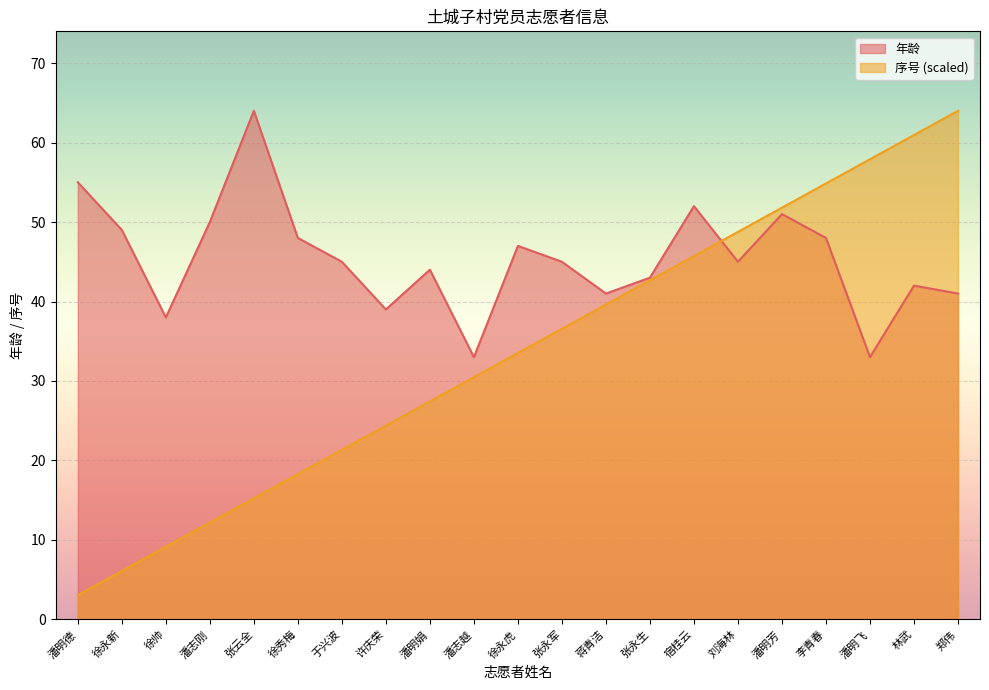

True or false: 序号 has more than 2 interior local peaks.

False